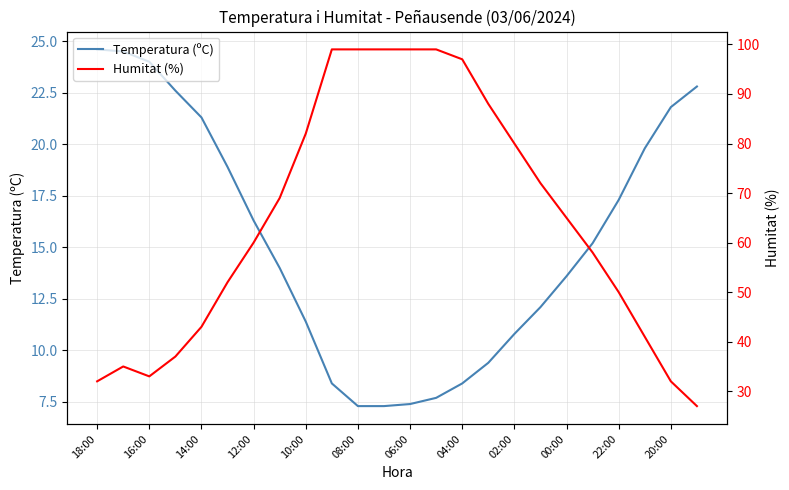

In Humitat (%), how many points are higher than both neighbors (excluding endpoints)?

1